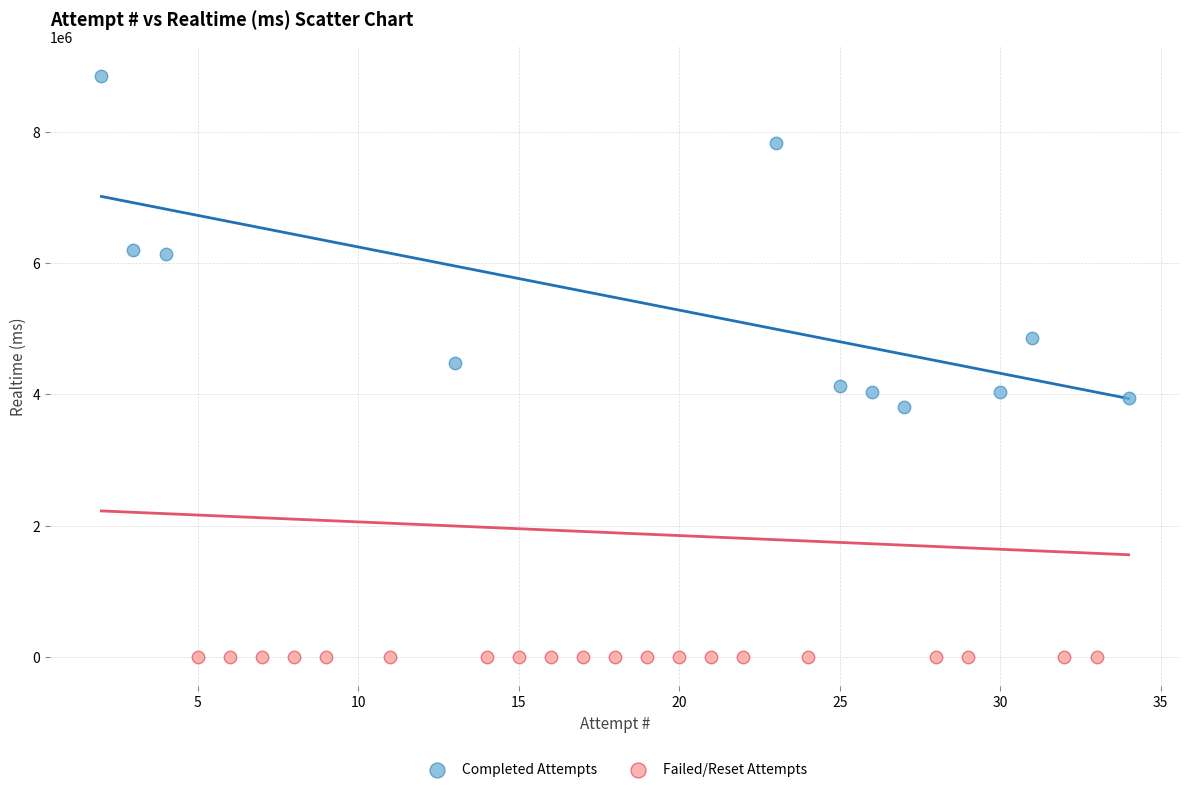

Which series reaches the maximum Y coordinate?

Completed Attempts